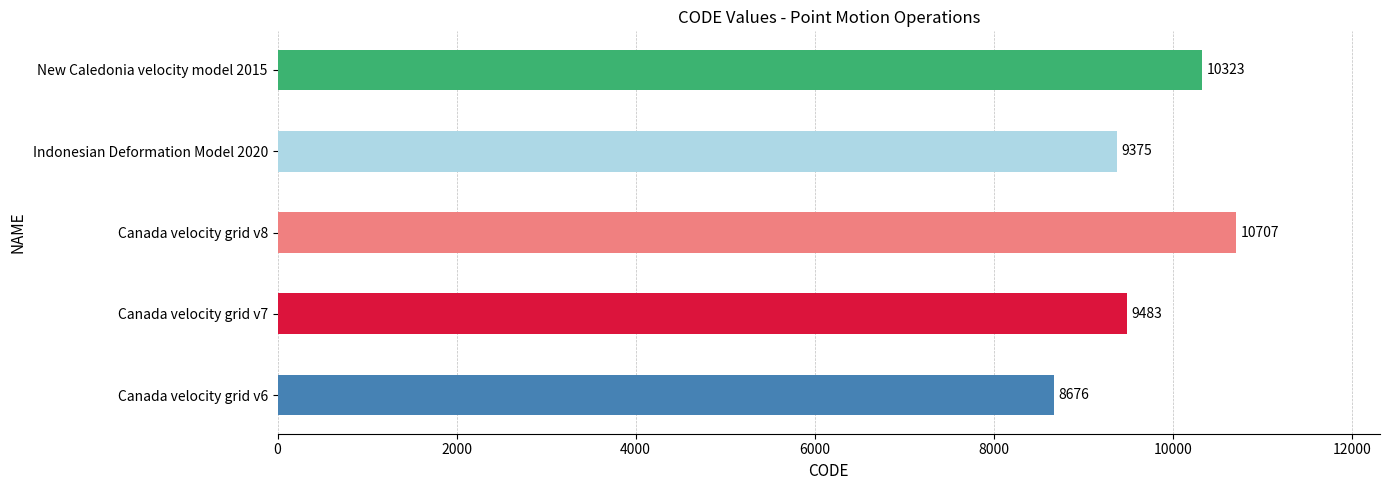

The value at Canada velocity grid v7 is 13813. True or false?

False